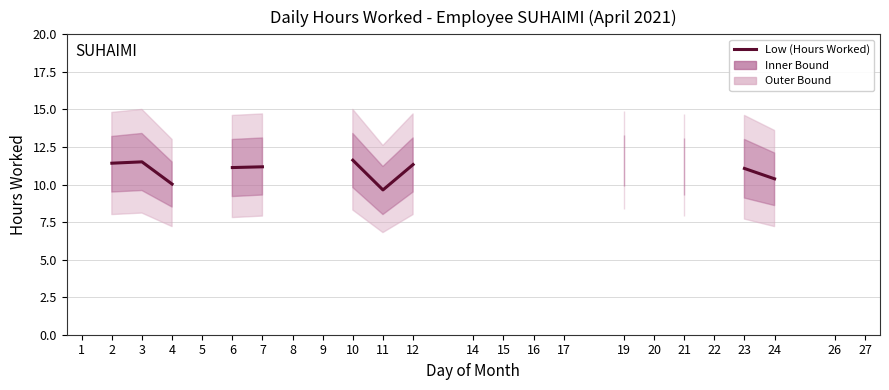

True or false: the data has more than 1 interior local peaks.

False